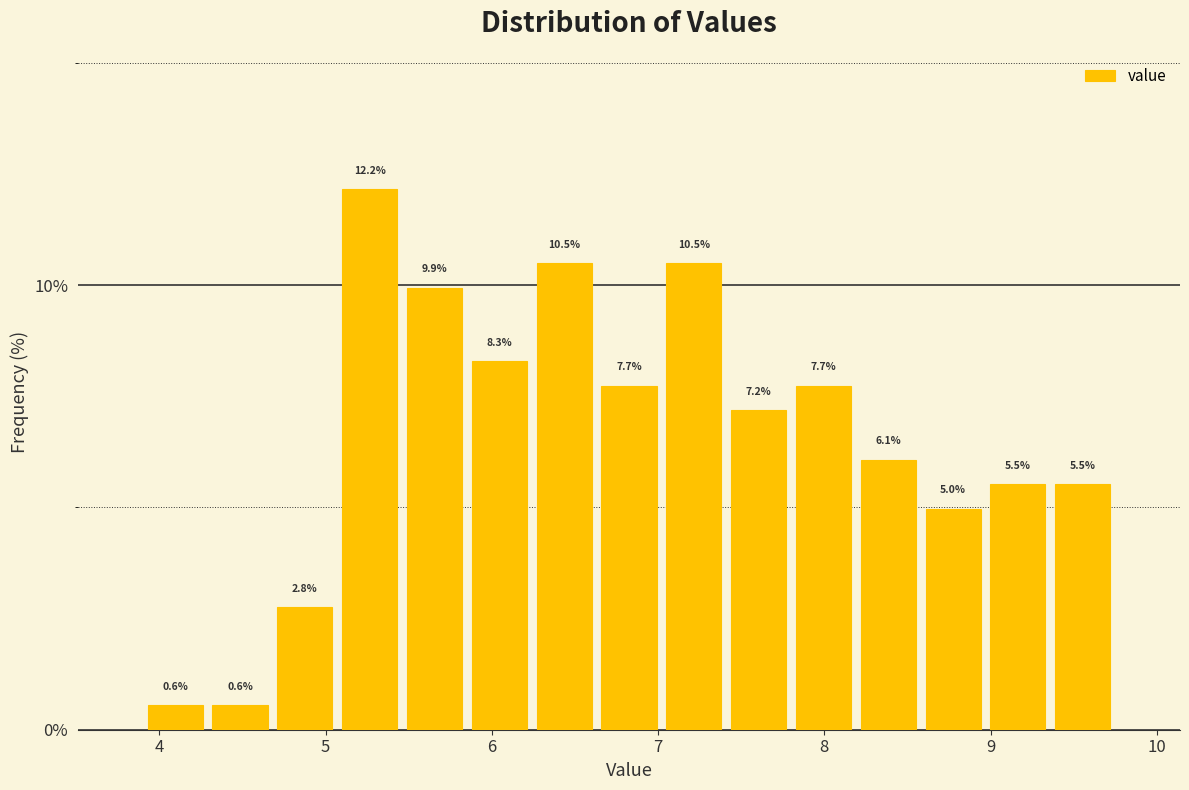

Around what value on the x-axis is the tallest bar? Give the approximate position of its centre, as read against the axis.

5.3